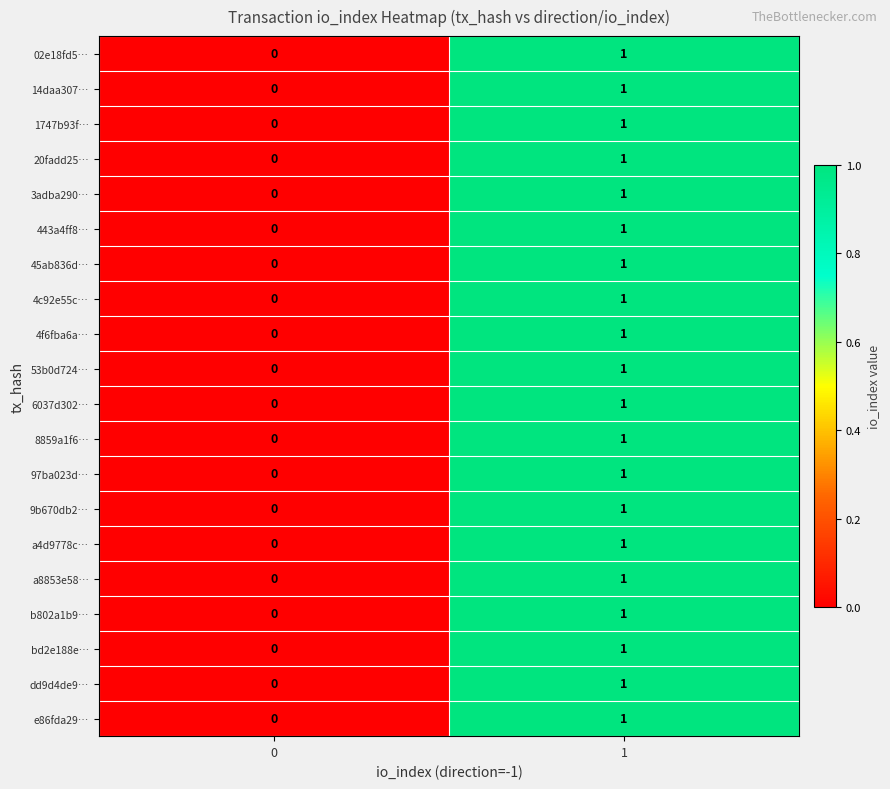

List the labels in order of 14daa307… value, largest first.

1, 0